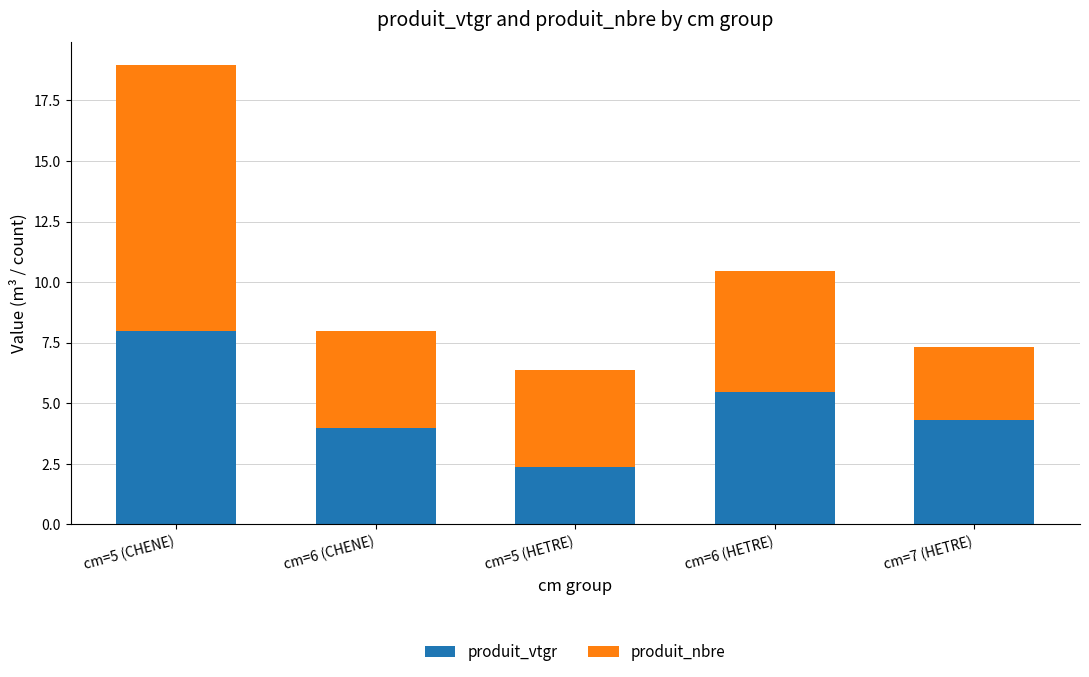

True or false: produit_vtgr has a value of 4.3 at cm=7 (HETRE).

True